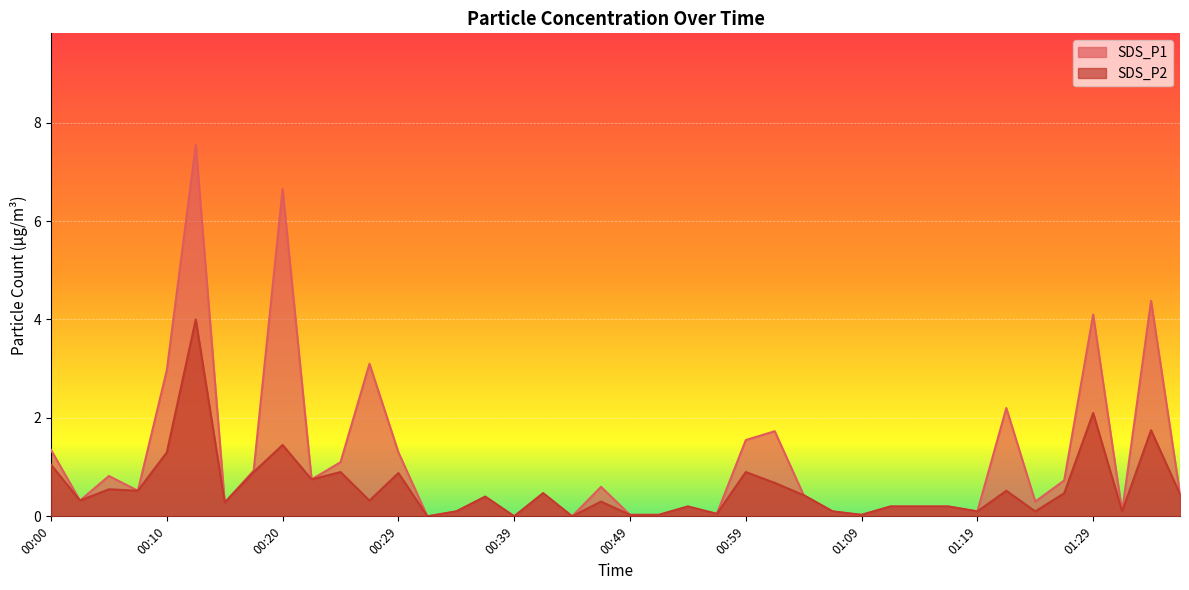

Where is the first local minimum for SDS_P2?

00:02